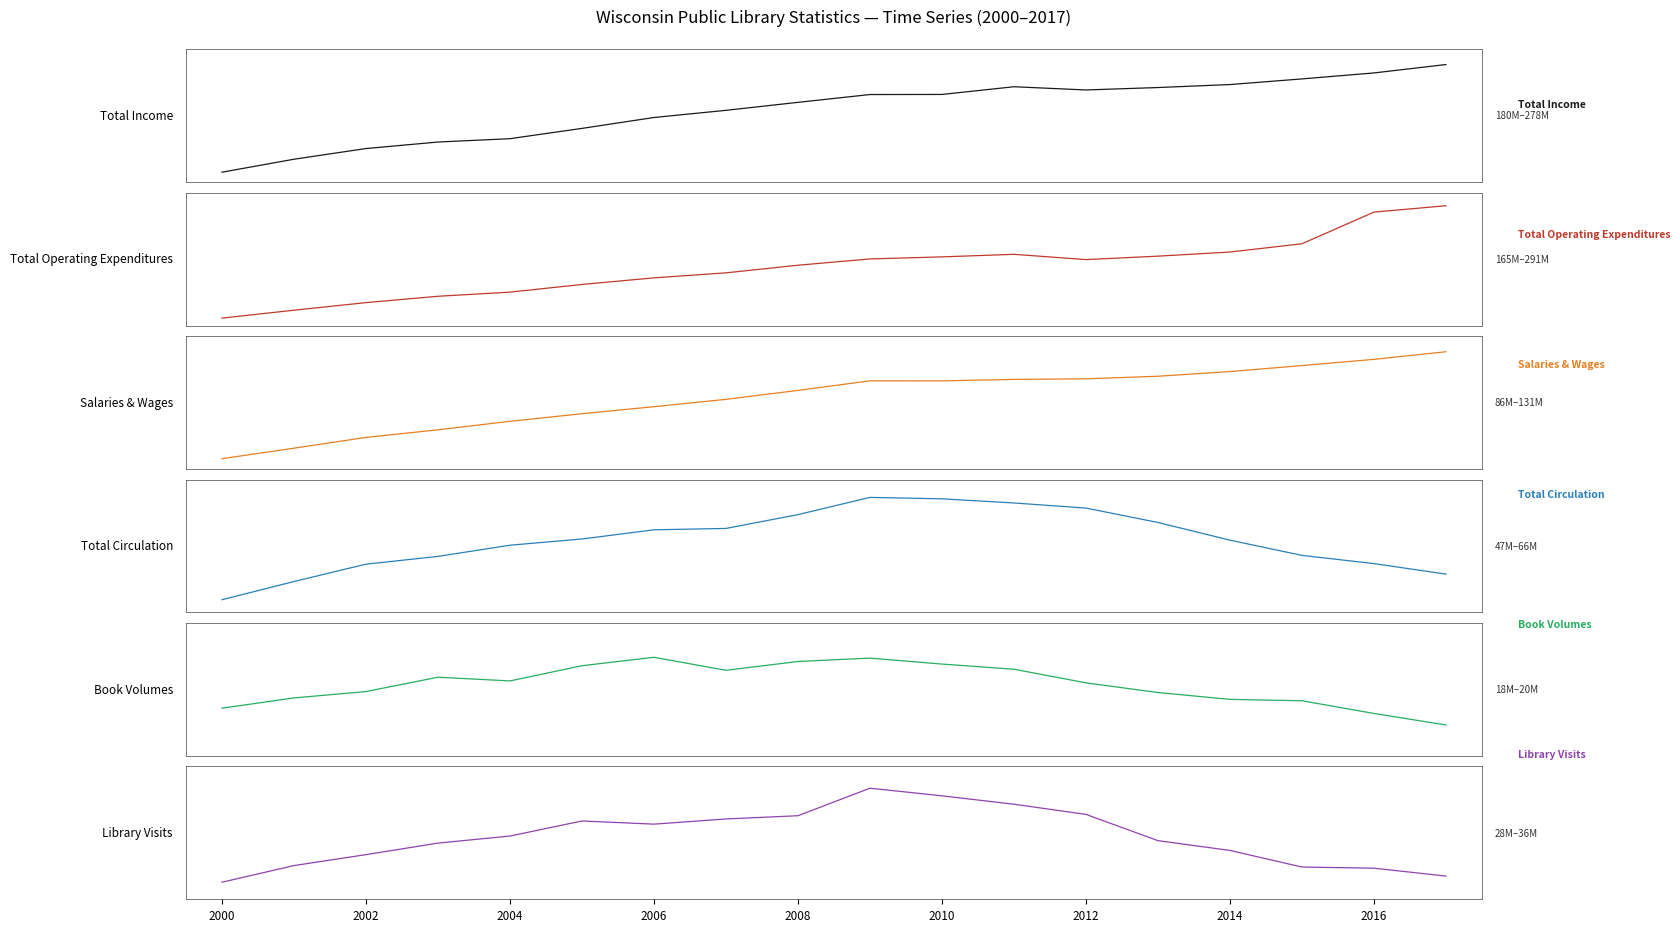

True or false: Total Operating Expenditures and Salaries & Wages intersect in this chart.

False